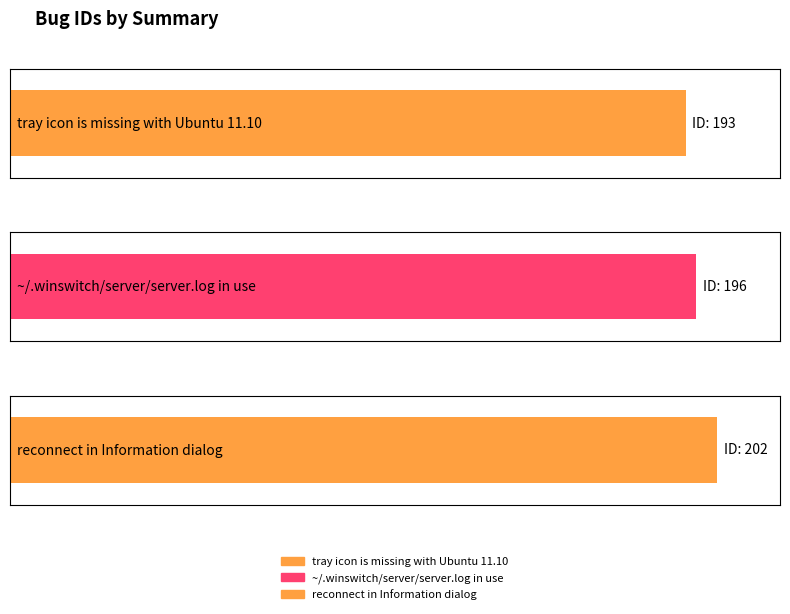

Reading left to right, extract all data points from this chart.

193	196	202